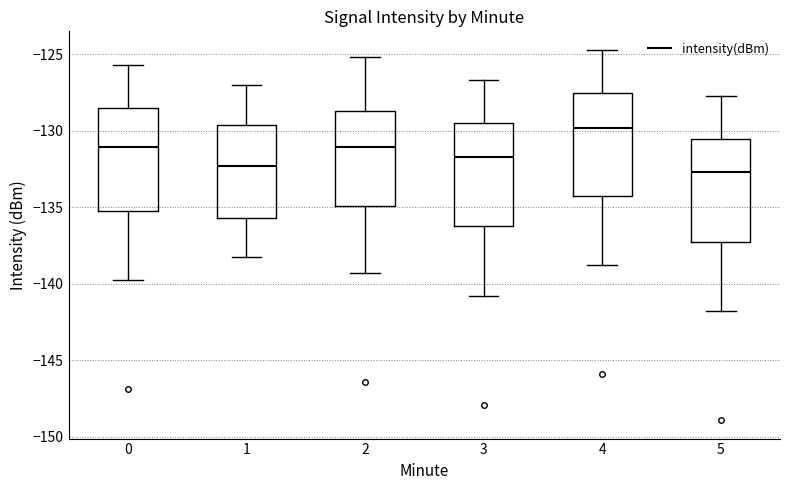

Which box has the highest median line?

4